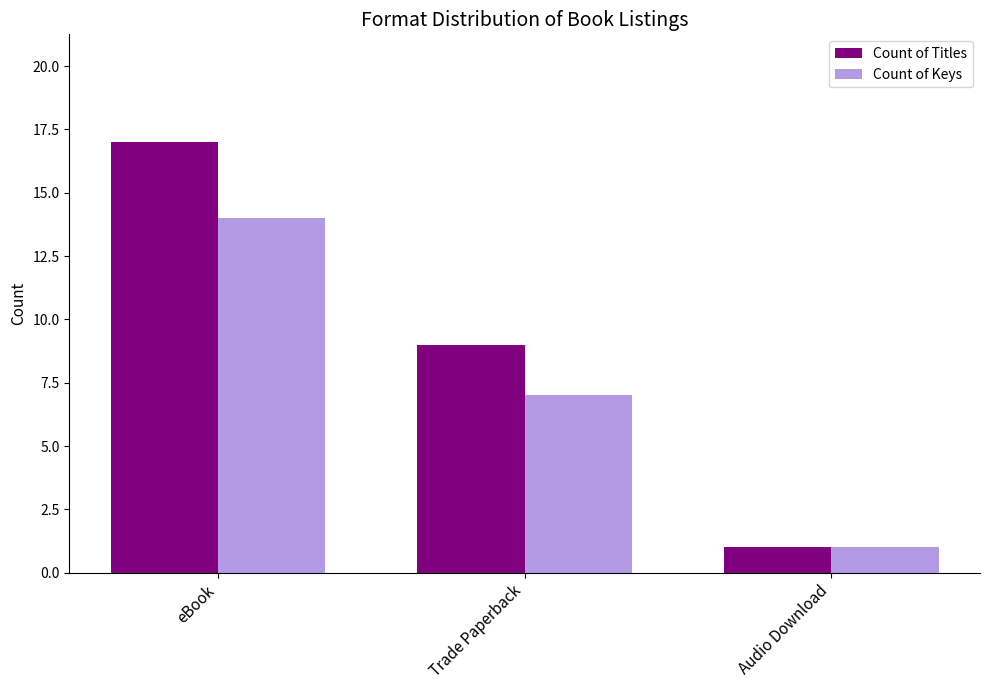

Is it true that Count of Keys equals 3 at eBook?

False